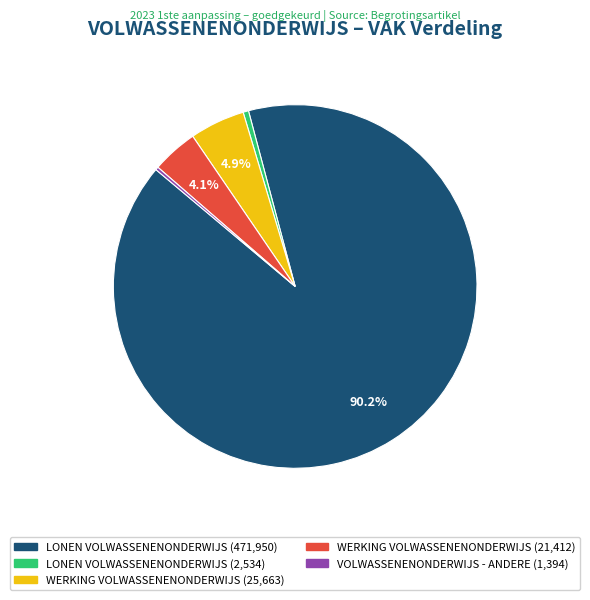

Is there any slice that represents more than half of the pie?

Yes